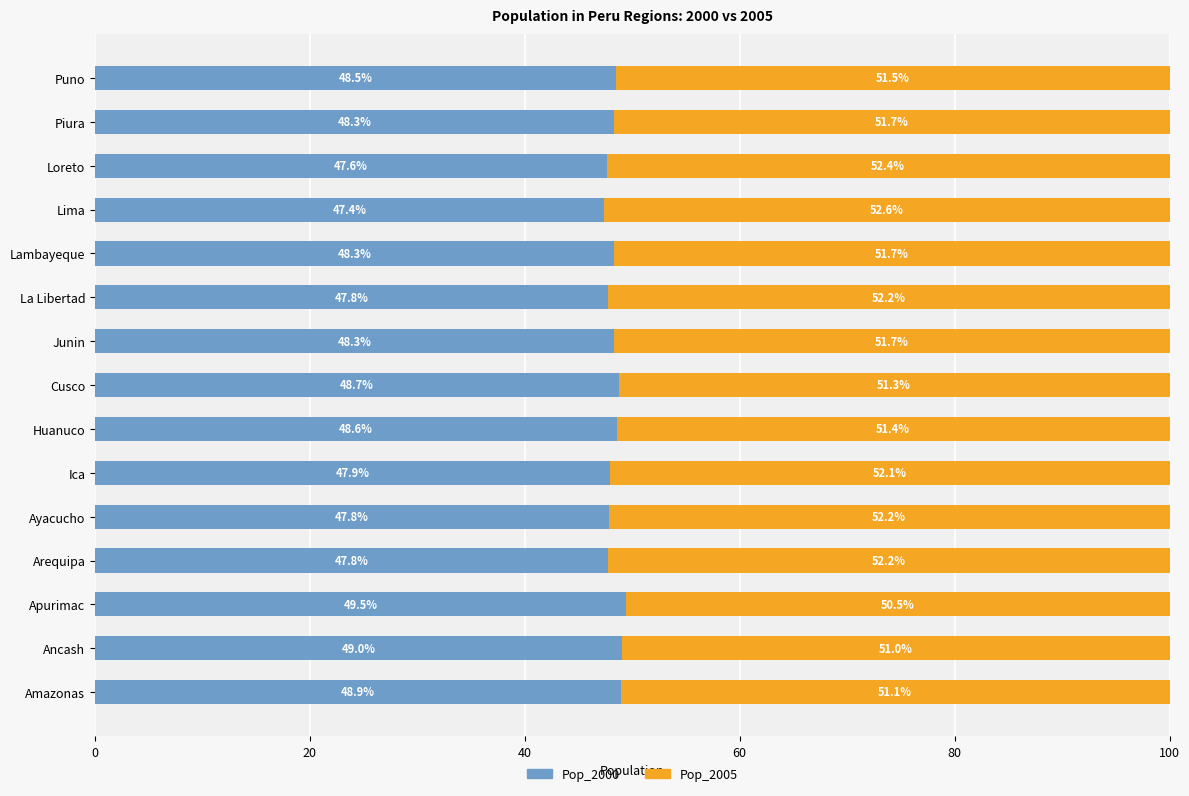

What is the sum of all Pop_2000 values?

724.4